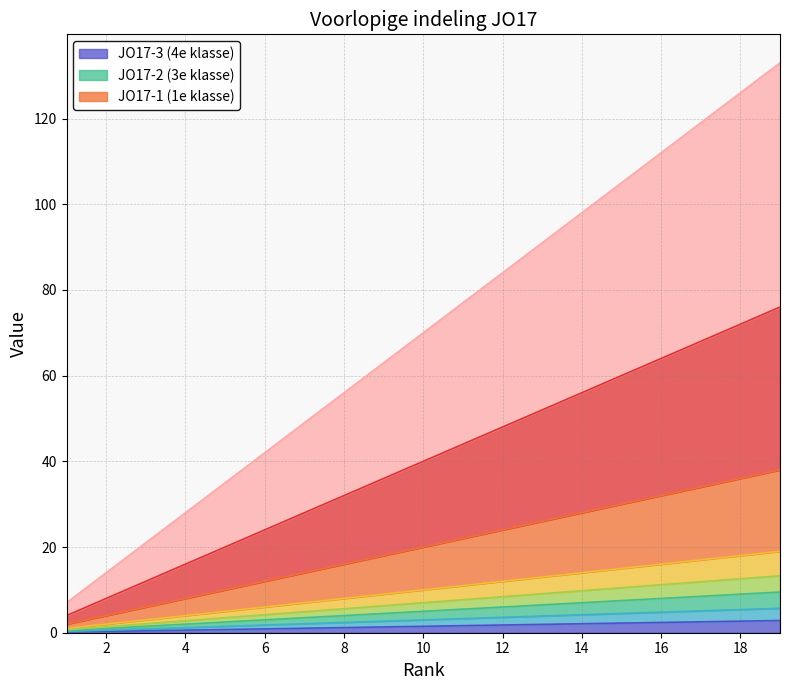

Between 14 and 11, which is larger?

14